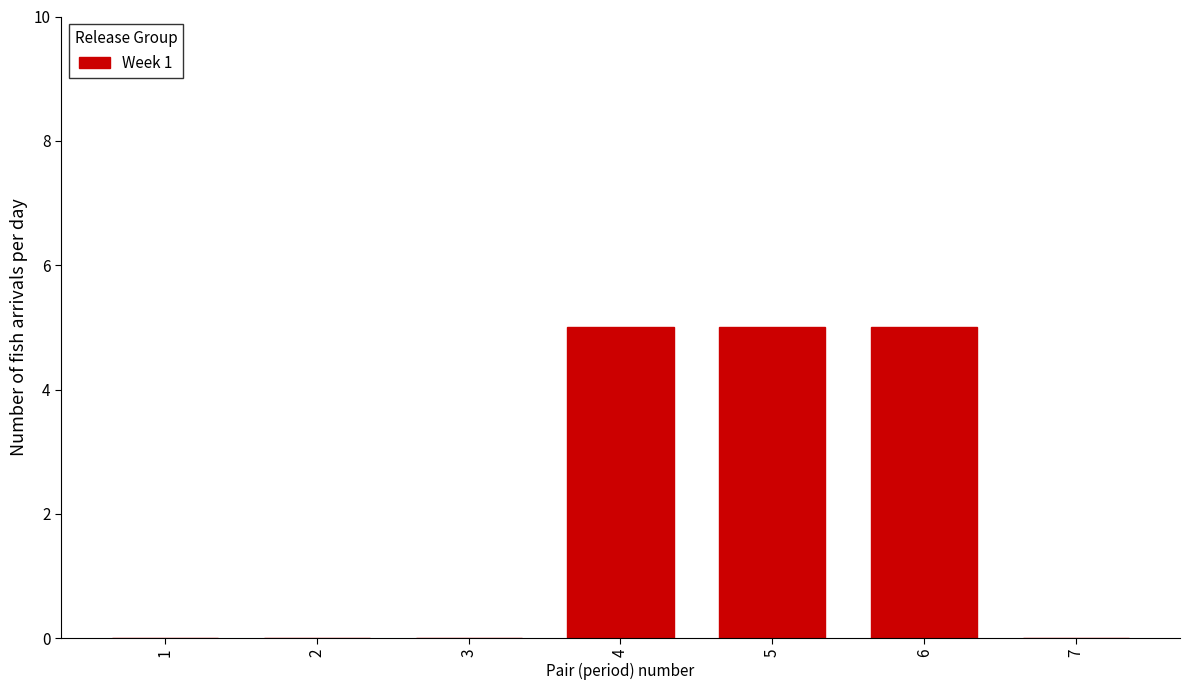

Reading left to right, what are all the values shown in this chart?

1=0	2=0	3=0	4=5	5=5	6=5	7=0